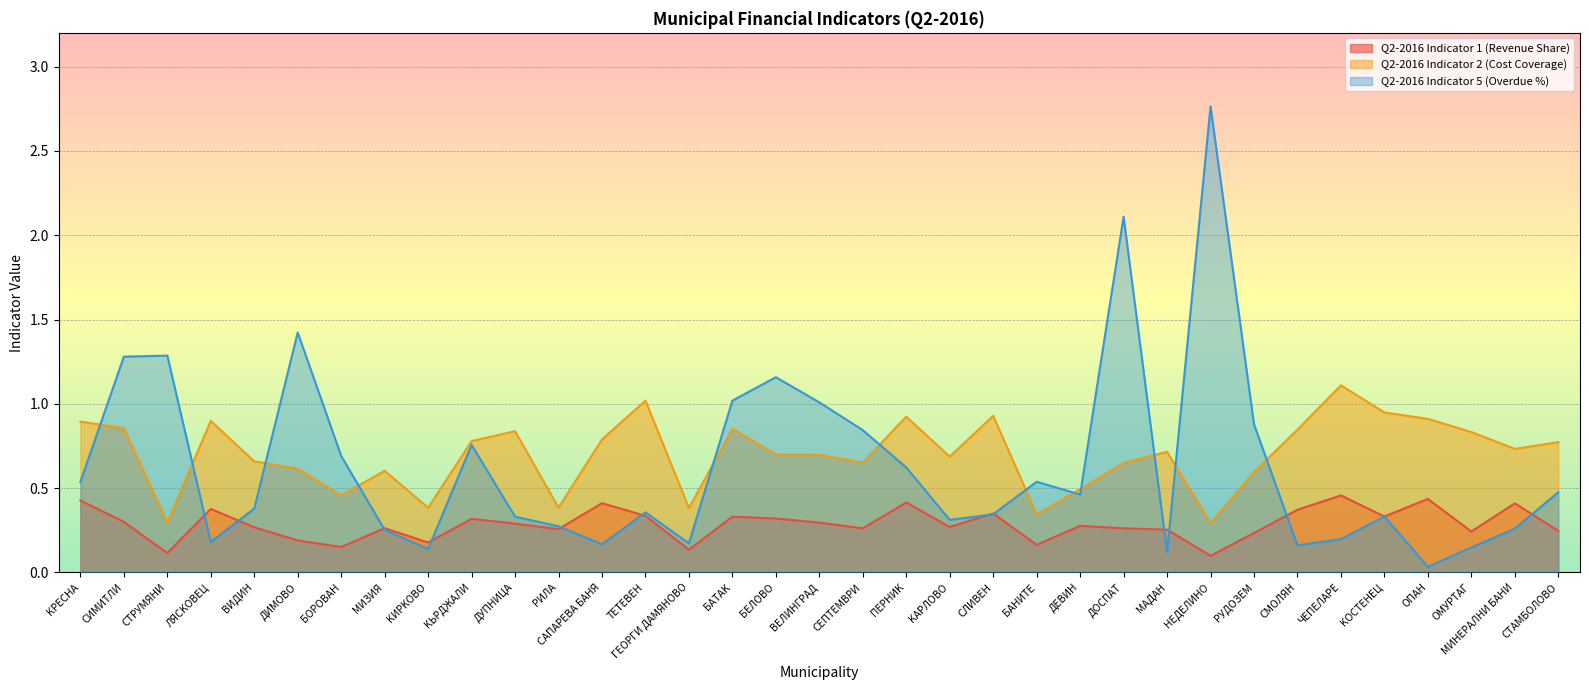

Which category has the highest value across all series?

HEДEЛИHO